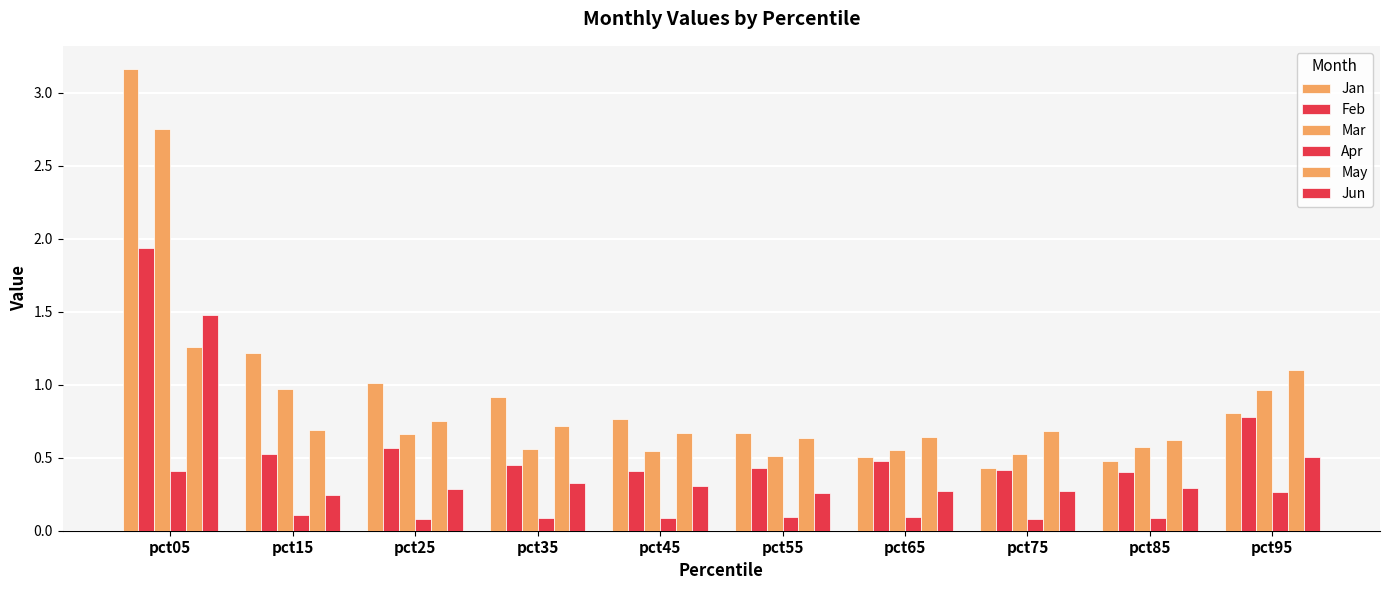

Is it true that May equals 0.7 at pct45?

True